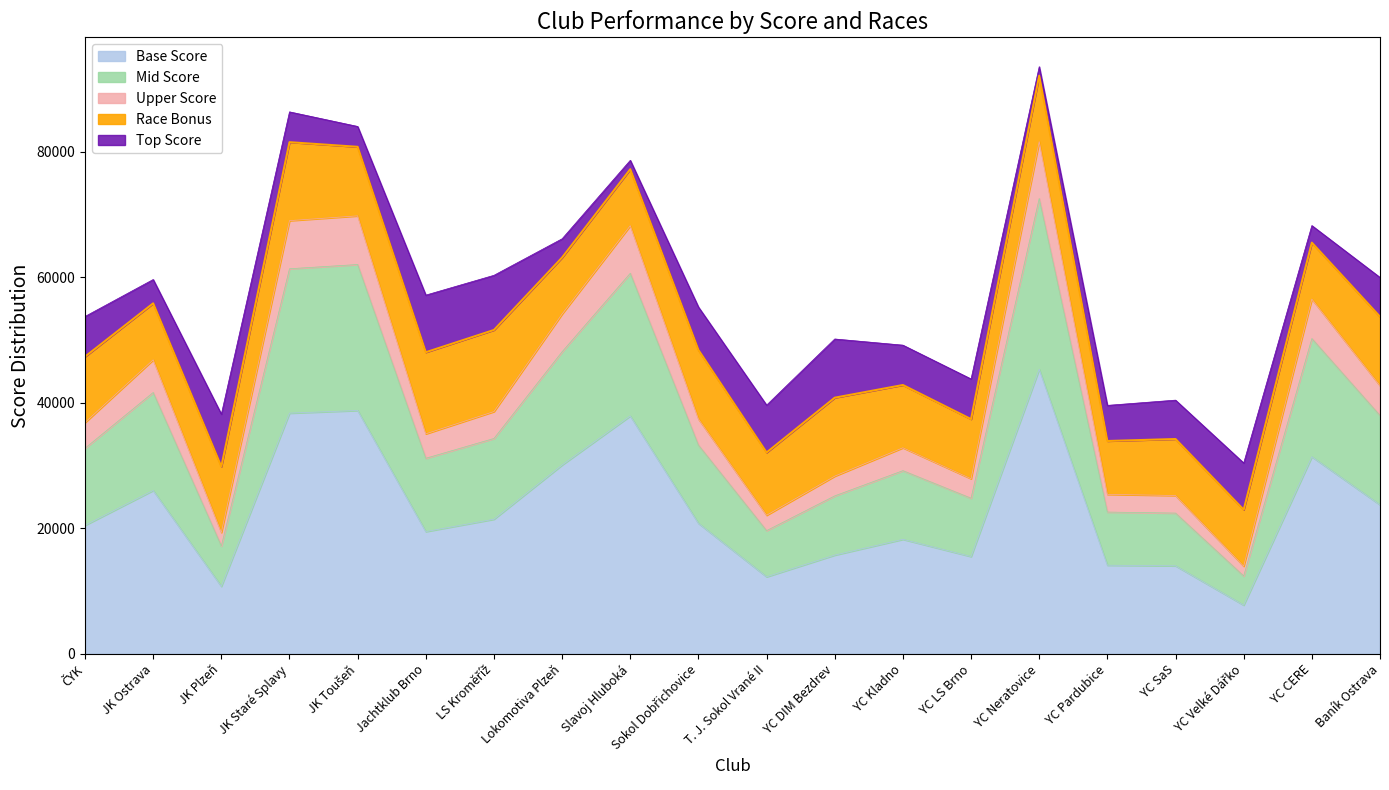

What position from the right is ČYK?

20